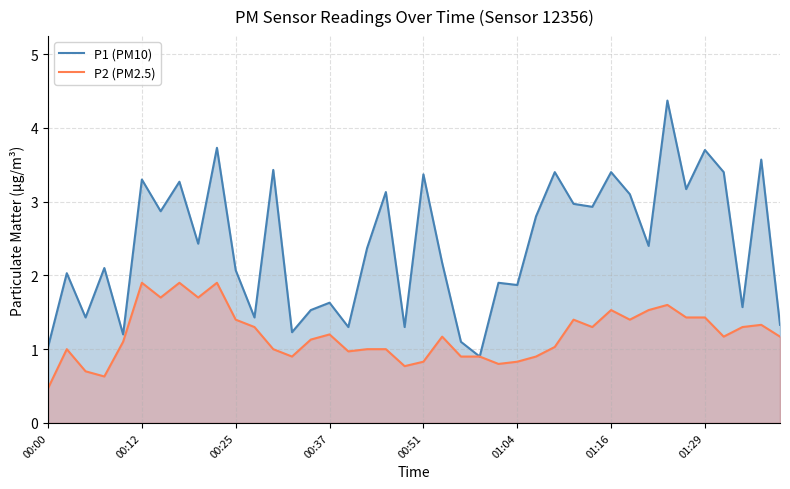

True or false: P2 (PM2.5) has more than 2 points higher than both neighbors.

True